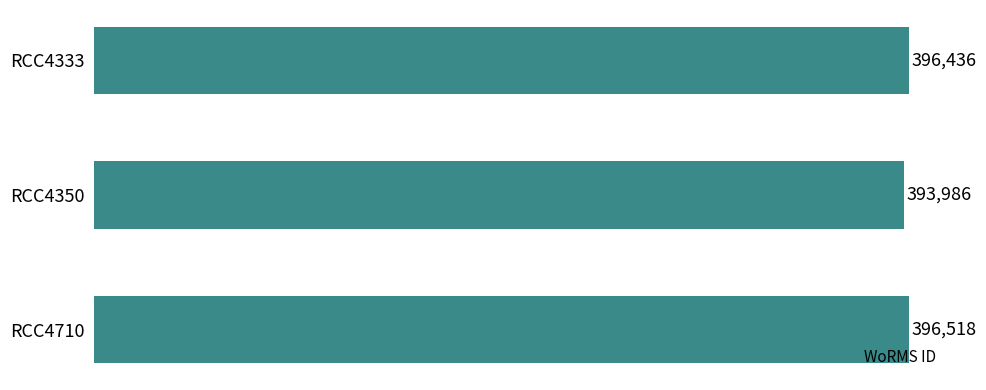

Reading top to bottom, extract all data points from this chart.

396436	393986	396518